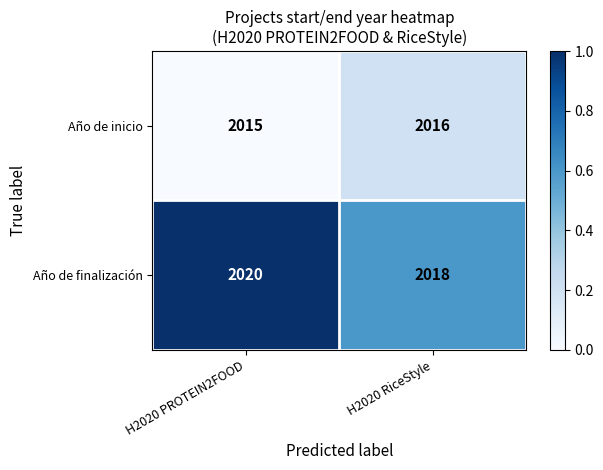

True or false: Año de inicio has a value of 2015 at H2020 PROTEIN2FOOD.

True